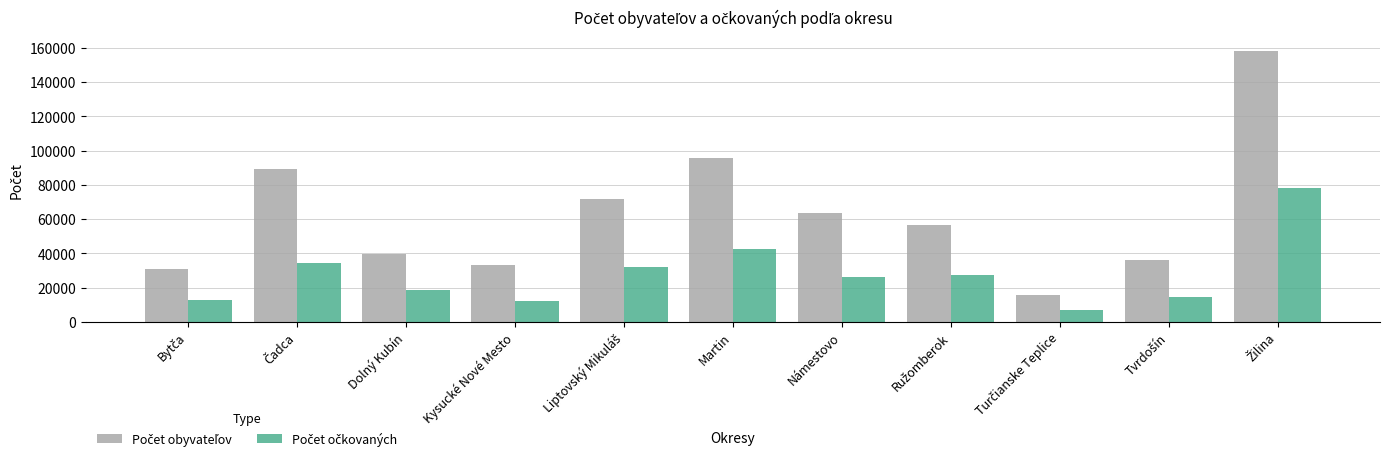

How many distinct data groups are displayed?

2